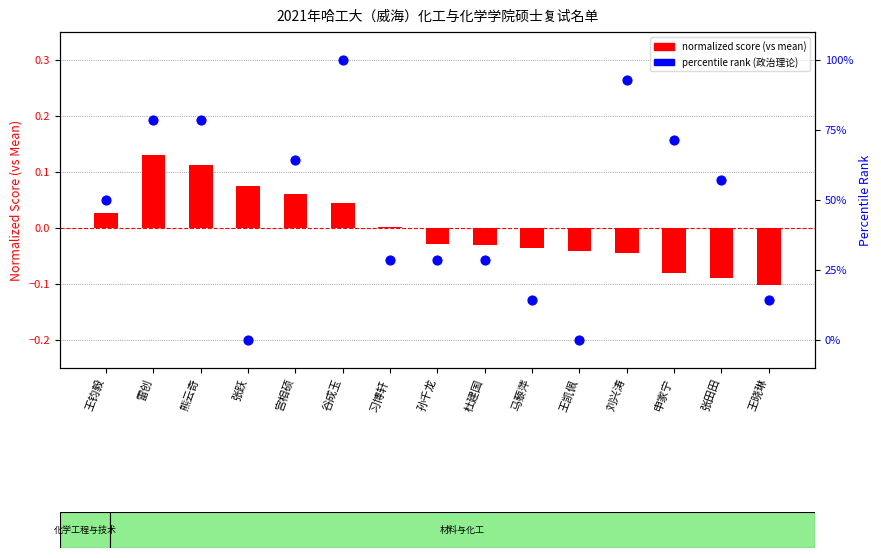

At how many categories does at least one series exceed 0?

14